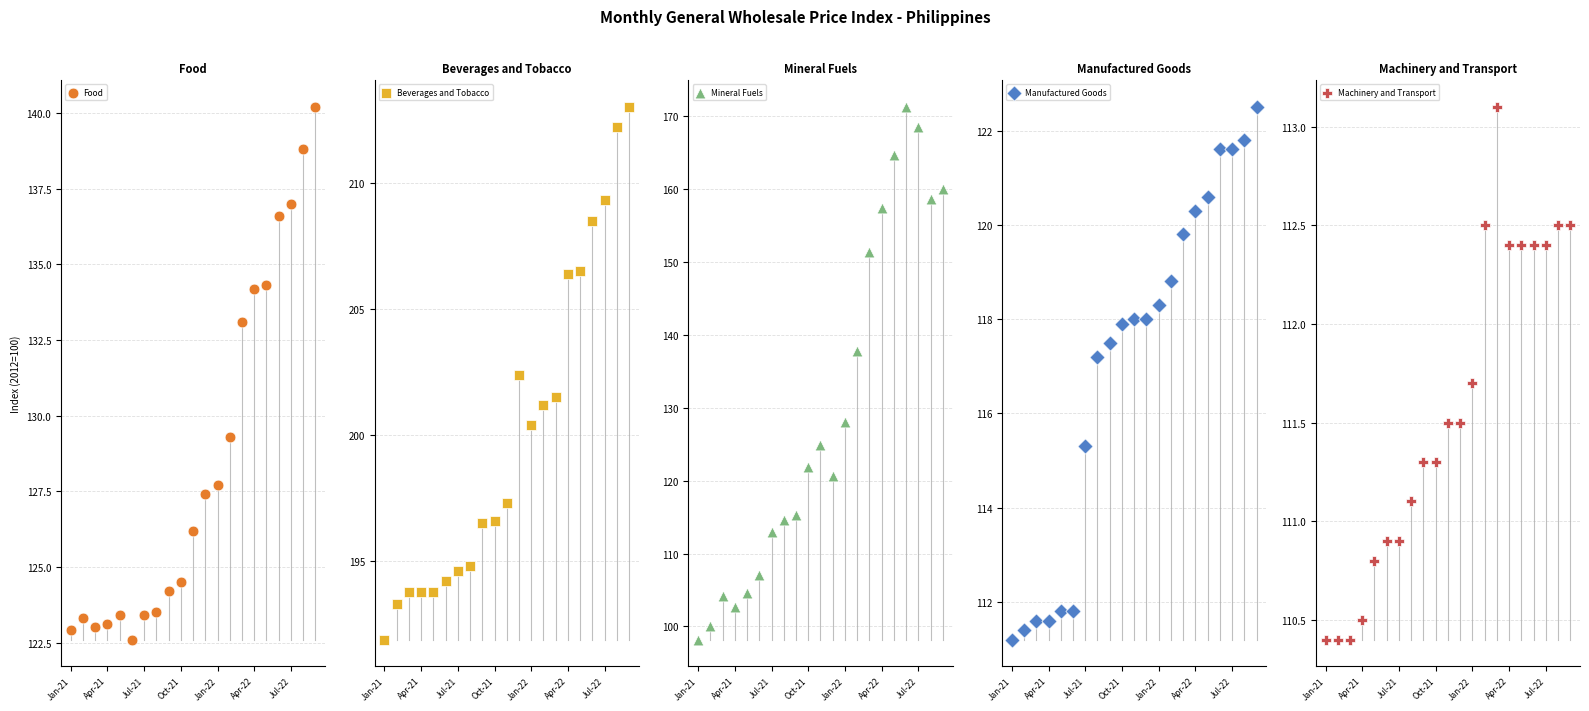

Is the value of Manufactured Goods at 7 greater than the value of Beverages and Tobacco at 17?

No